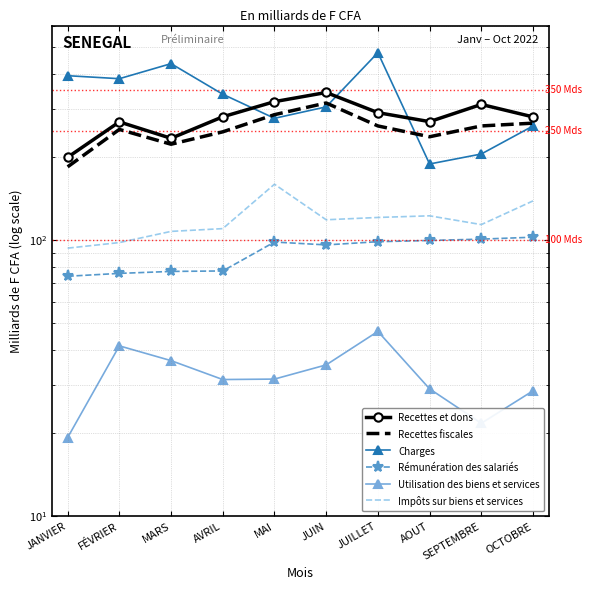

Which series has the widest spread of values?

Charges